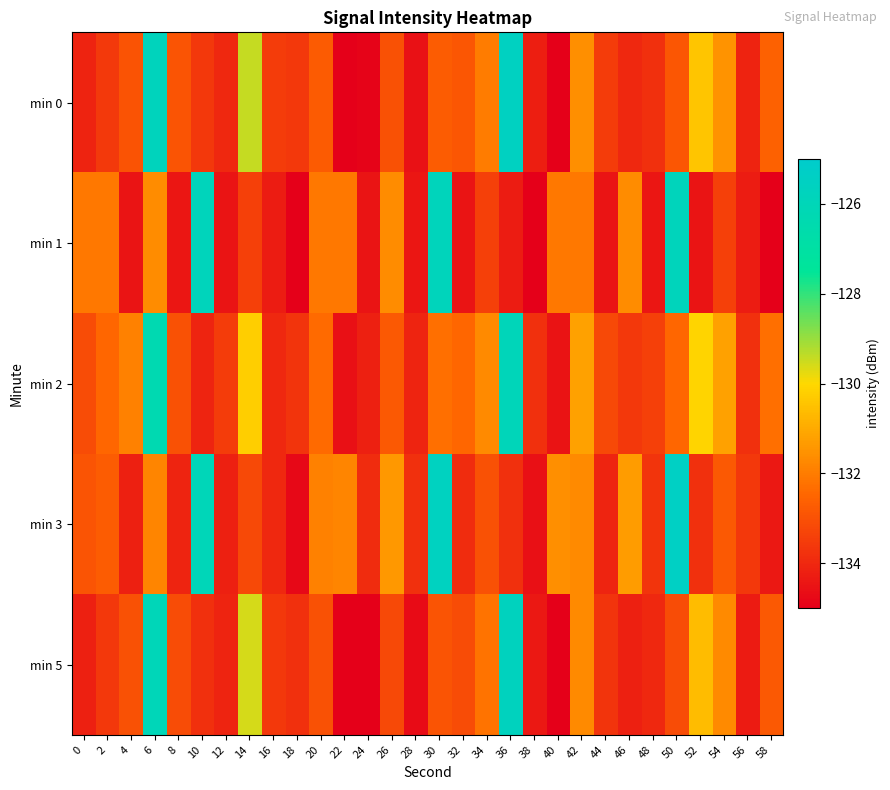

Count the number of data series in this chart.

5